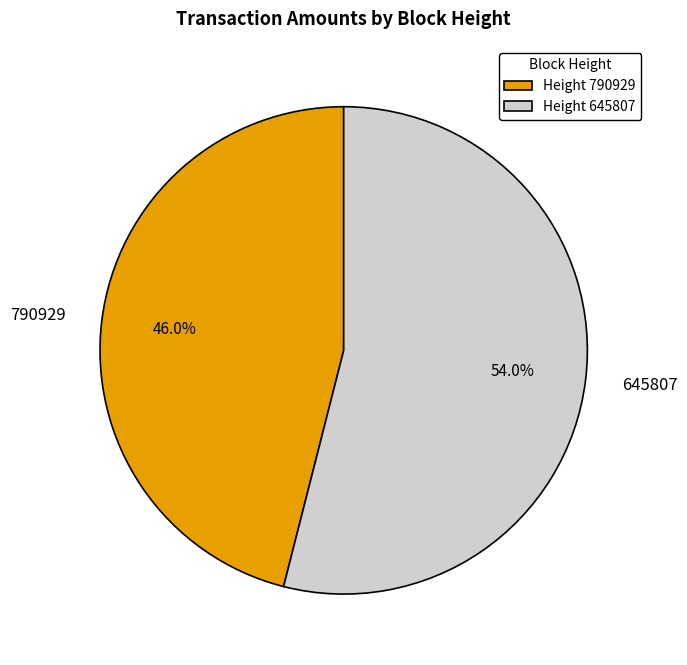

Rank the categories by value from highest to lowest.

645807, 790929